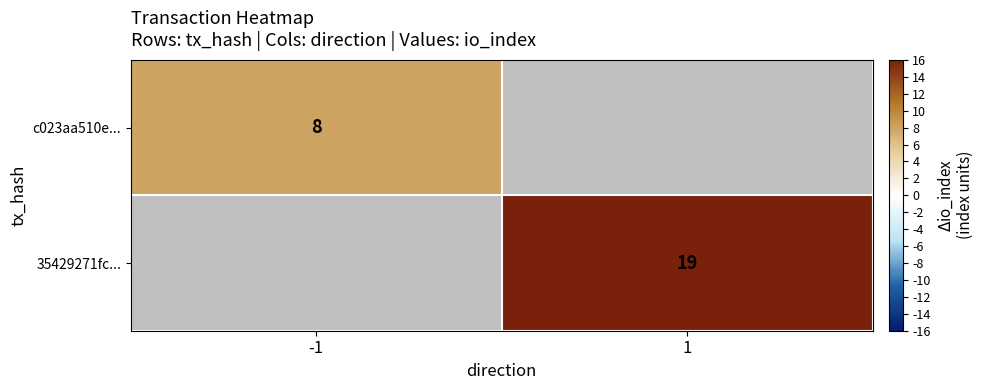

Is it true that c023aa510e... equals 4 at -1?

False